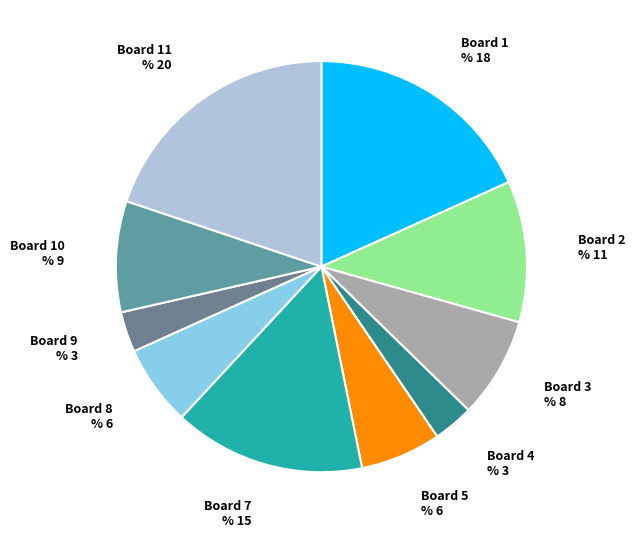

Which has a higher value, Board 9 or Board 11?

Board 11